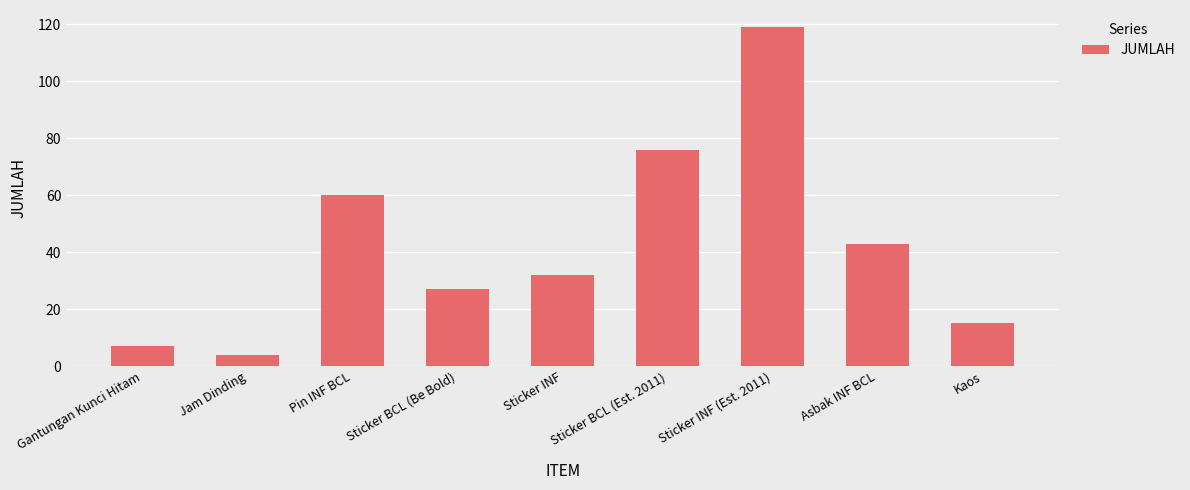

Reading left to right, list all the values displayed in this chart.

7	4	60	27	32	76	119	43	15